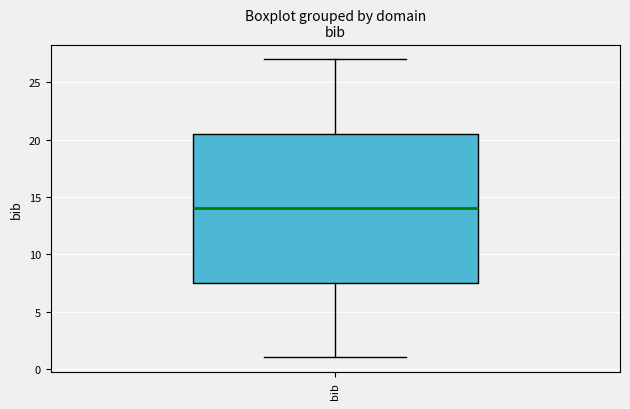

Read this box plot against the y-axis: the position of the median line, the range covered by the box, and the ends of both whiskers. The values are not printed on the chart, so give them approximately, as read against the axis.

median 14.0, box 7.5 to 20.5, whiskers 1.0 to 27.0